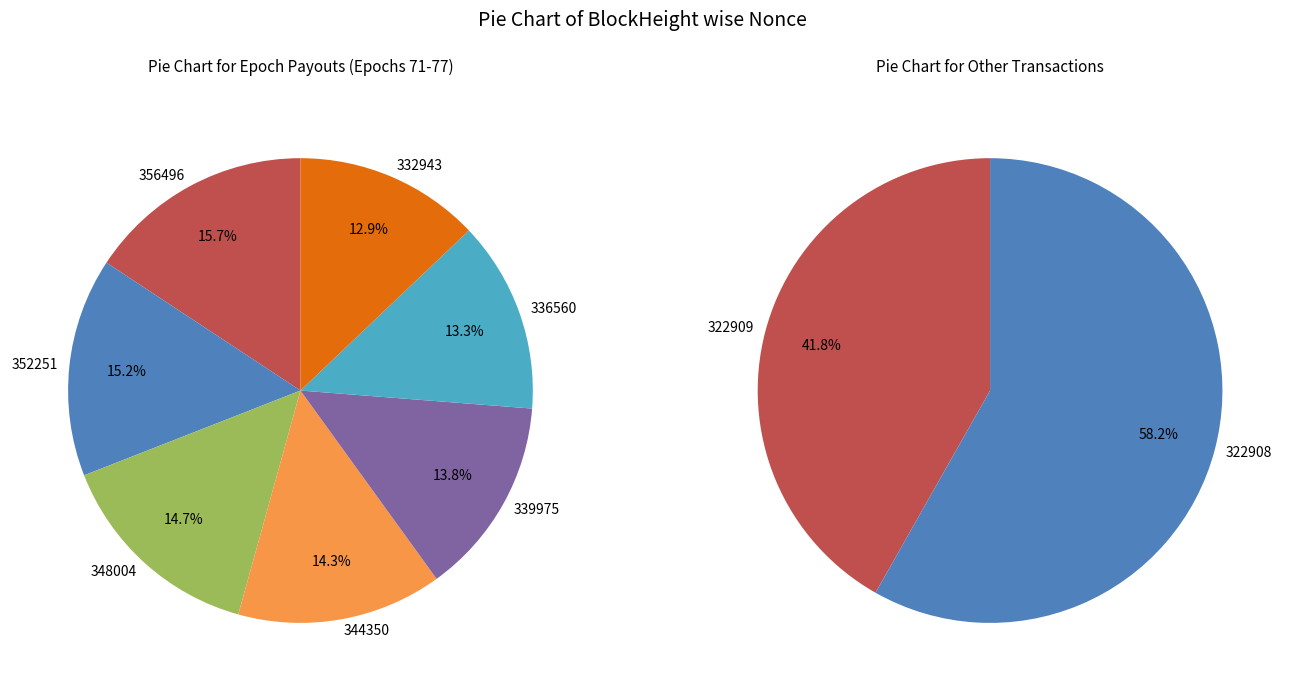

To the nearest percent, what percentage of the pie is 339975?

14%